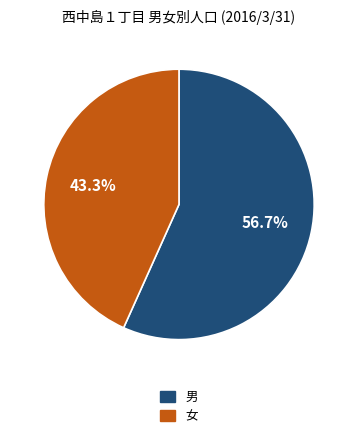

Is there a majority slice in this chart?

Yes